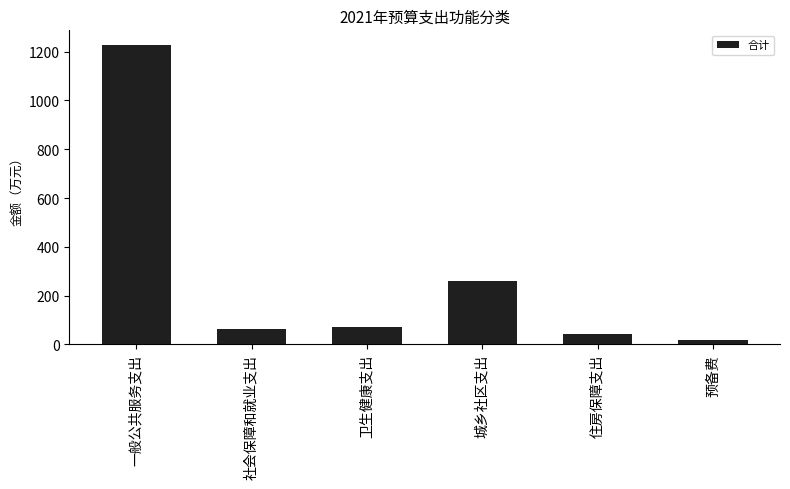

What is the greatest value displayed?

1226.2